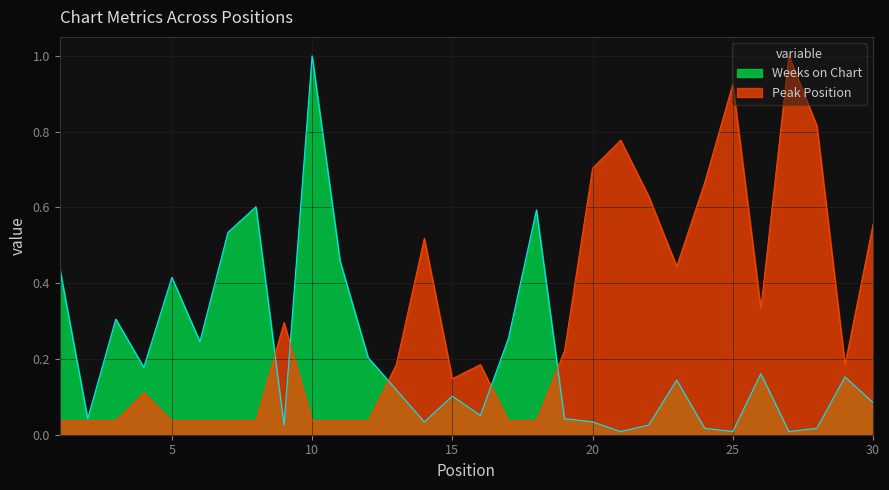

Where do Weeks on Chart and Peak Position first cross each other?

8 and 9